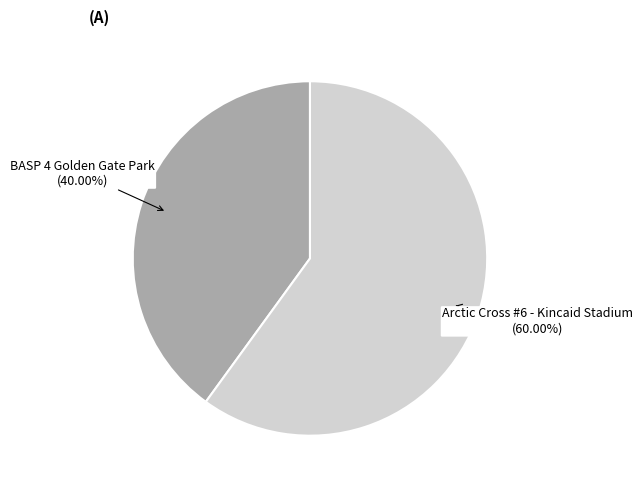

Is there a majority slice in this chart?

Yes